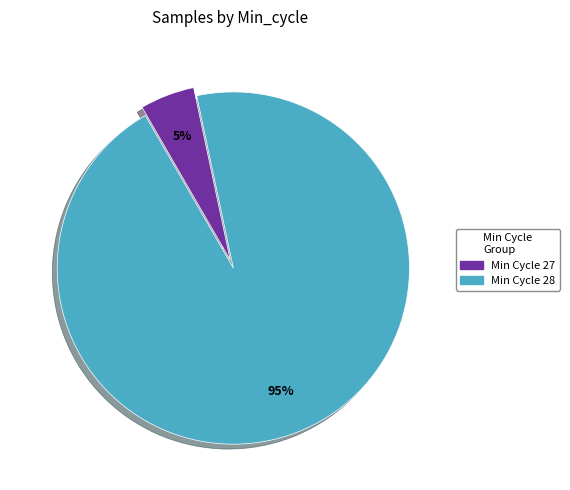

To the nearest percent, what is the difference between the largest and smallest slice percentages?

90%